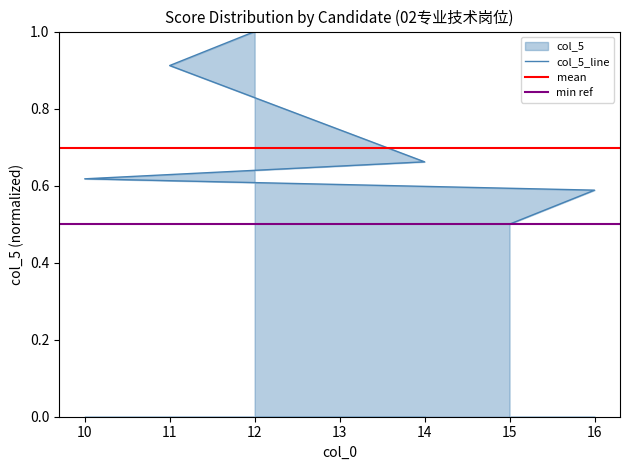

What is the difference between the second highest and minimum values?

0.4